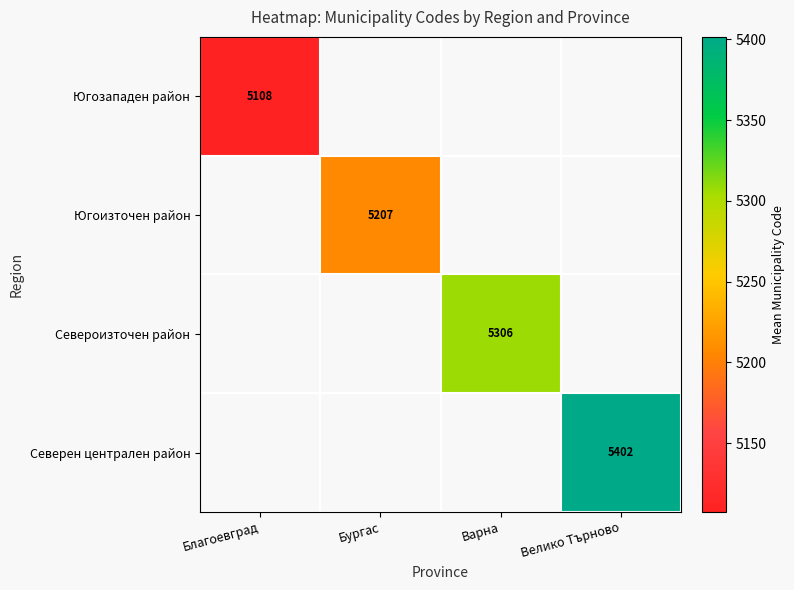

The Северен централен район series shows 3090.0 at Велико Търново. True or false?

False